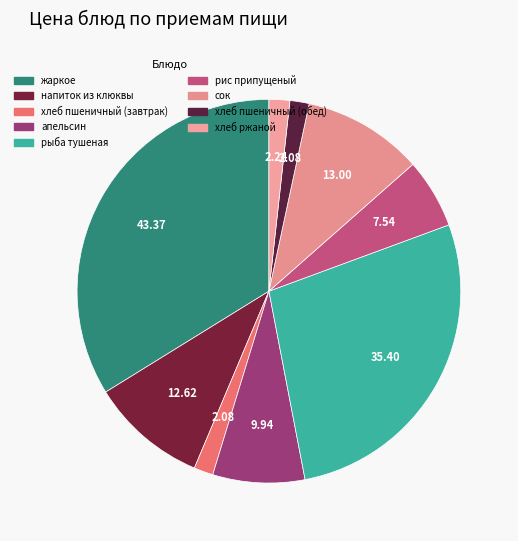

How many slices are in this pie chart?

9